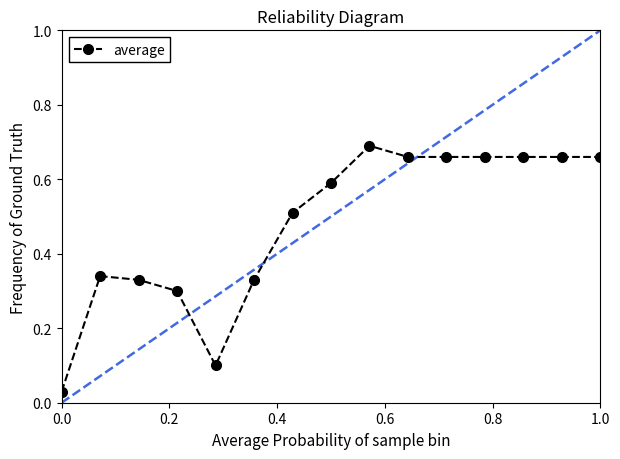

True or false: there are more than 1 points higher than both neighbors.

True